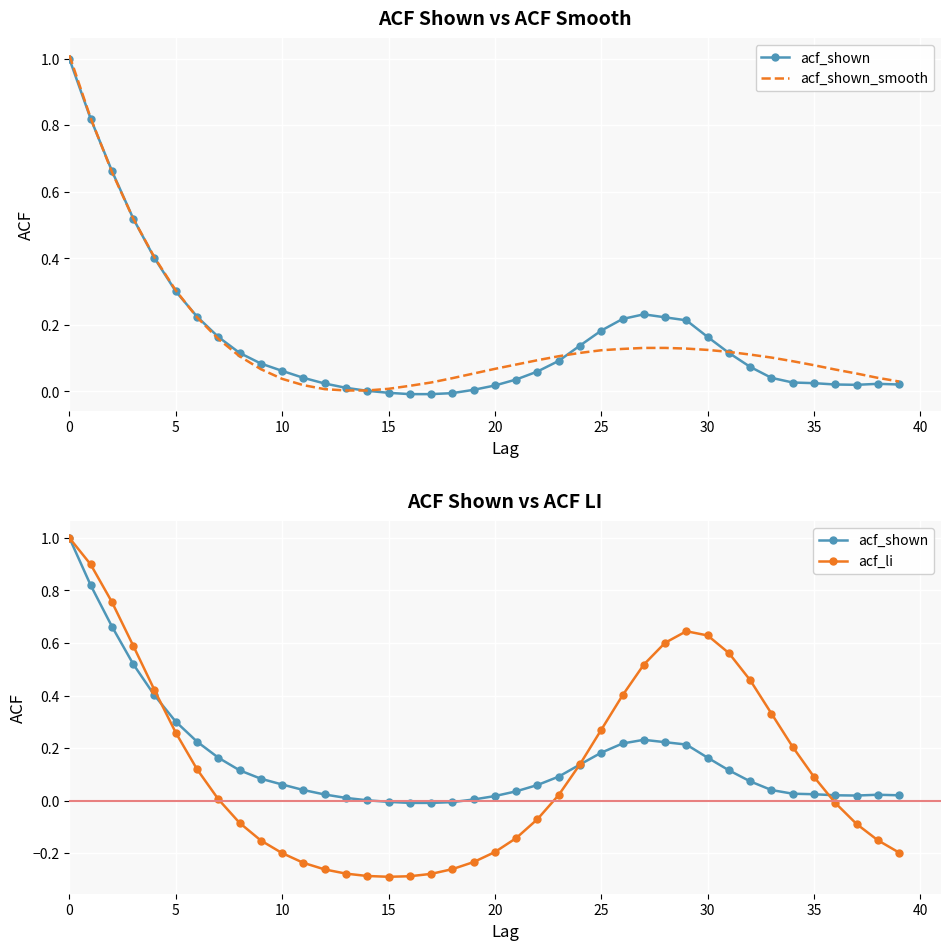

At 23, list the series in order from smallest to largest.

acf_li, acf_shown, acf_shown_smooth